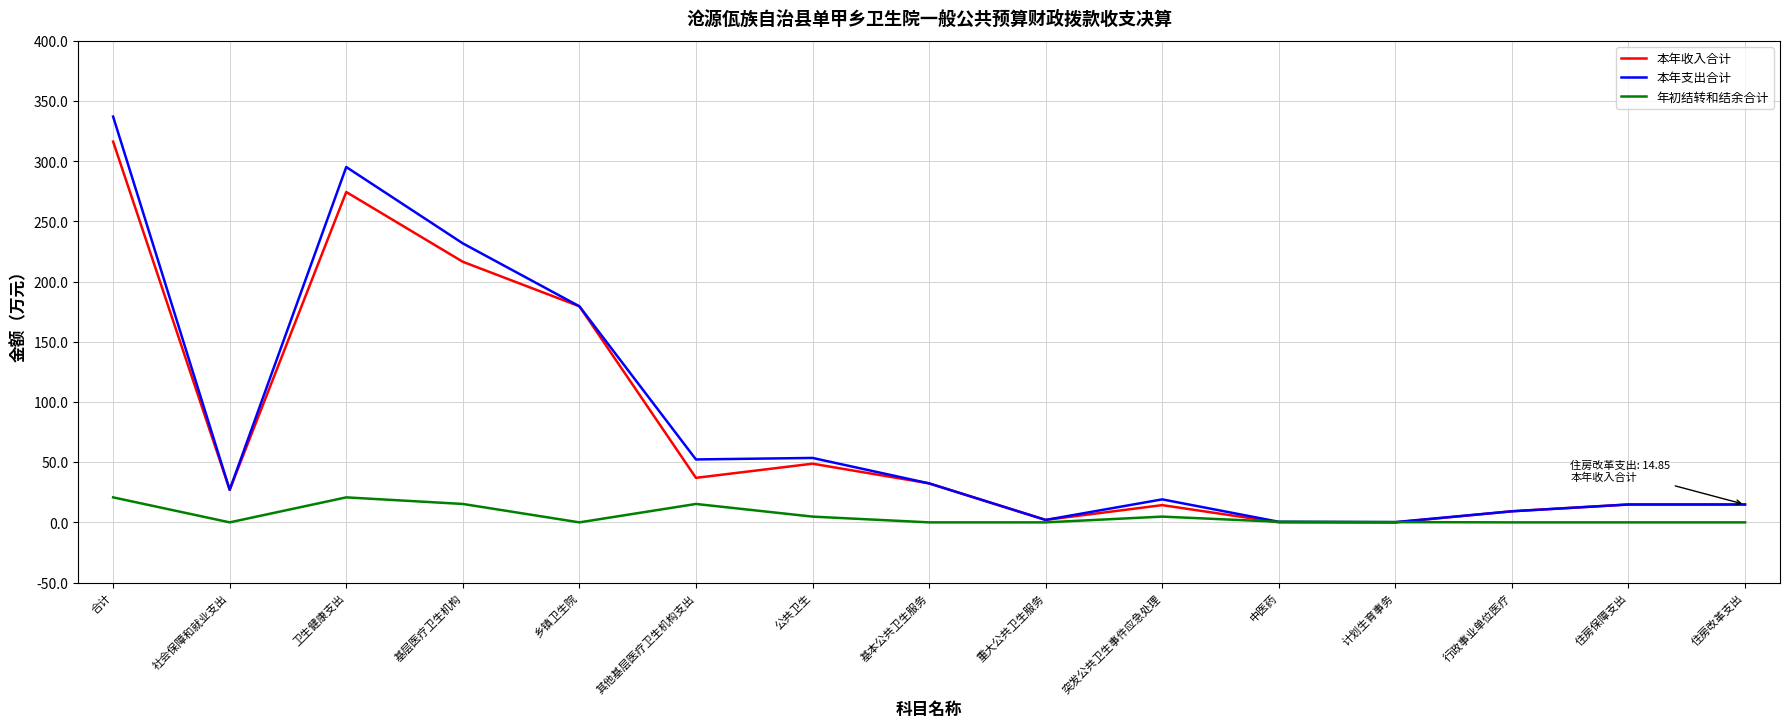

True or false: 年初结转和结余合计 has more than 1 interior local peaks.

True